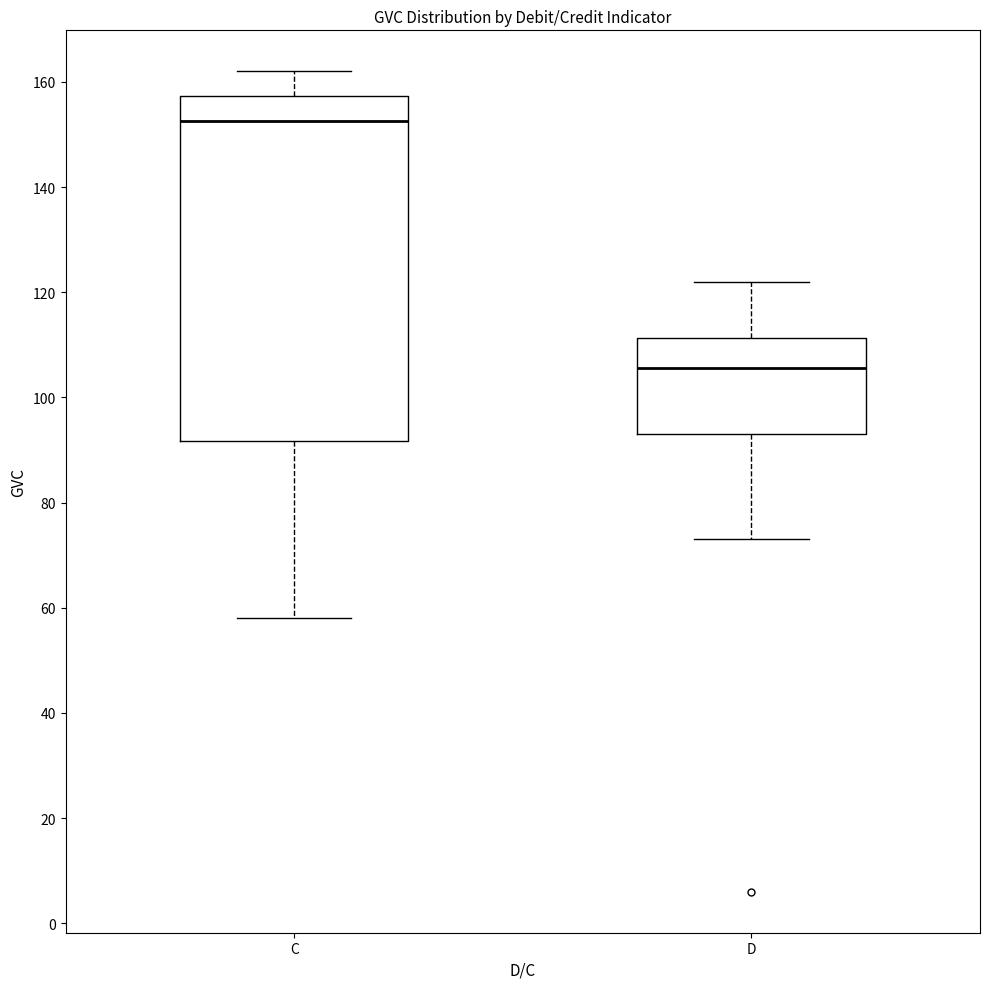

Which box is the tallest, from its lower edge to its upper edge?

C